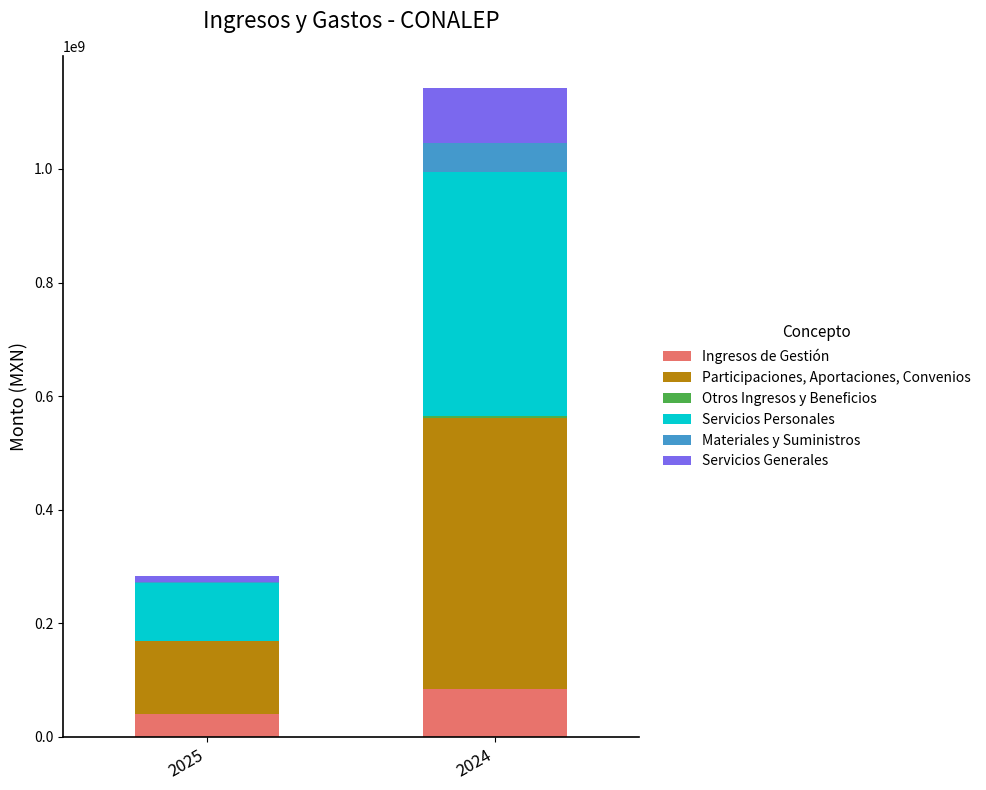

What is the highest value of the Ingresos de Gestión series?

84139130.6